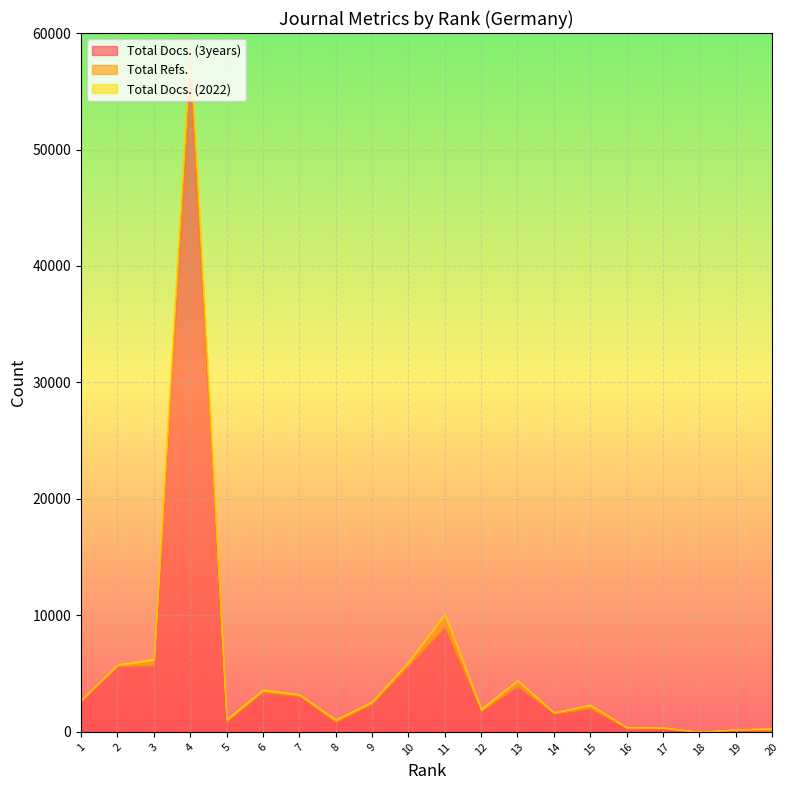

True or false: Total Docs. (2022) and Total Docs. (3years) cross at least once.

False